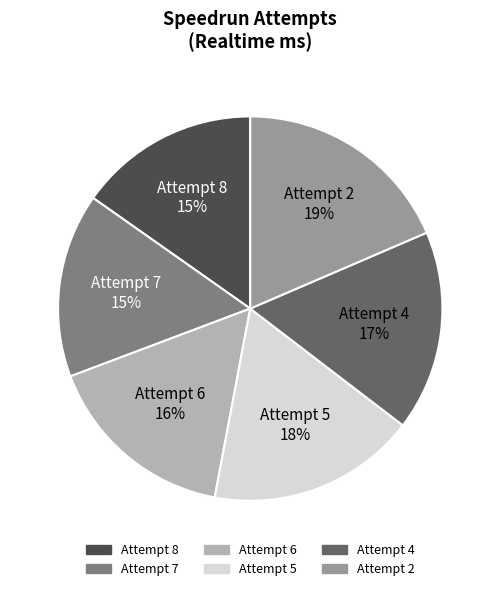

Is there any slice that represents more than half of the pie?

No